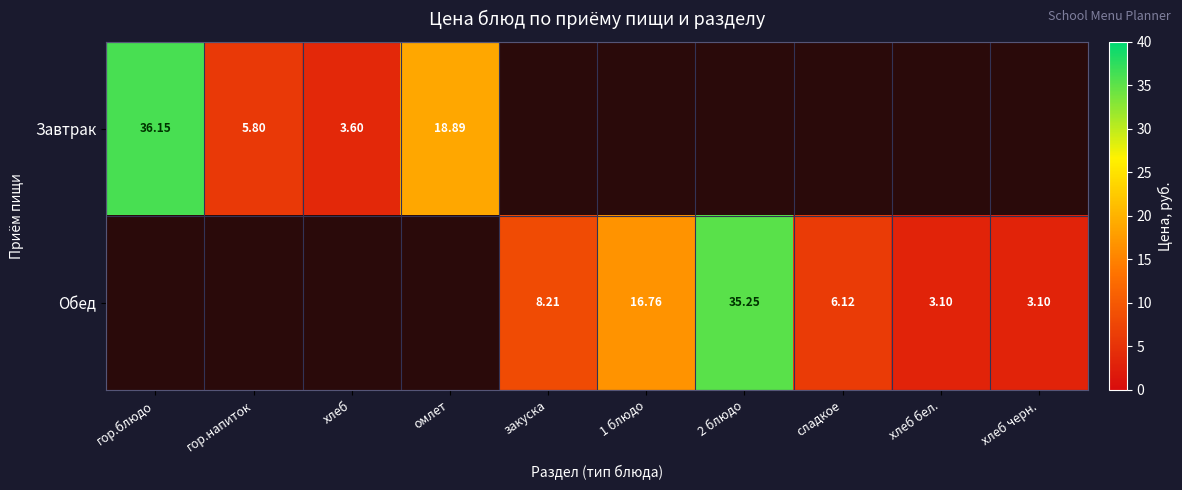

Is the value of Завтрак at гор.блюдо greater than the value of Обед at хлеб черн.?

Yes